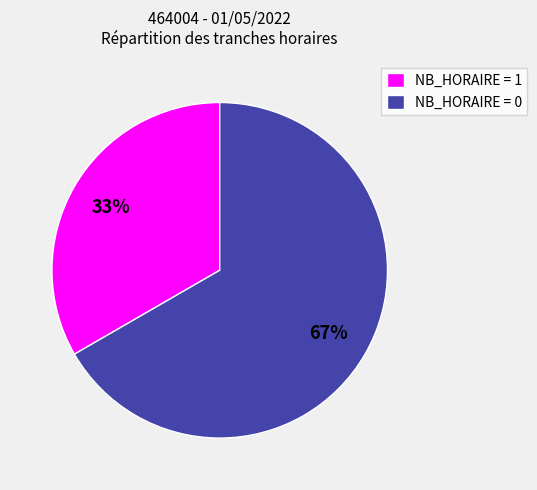

Does any single category account for the majority?

Yes